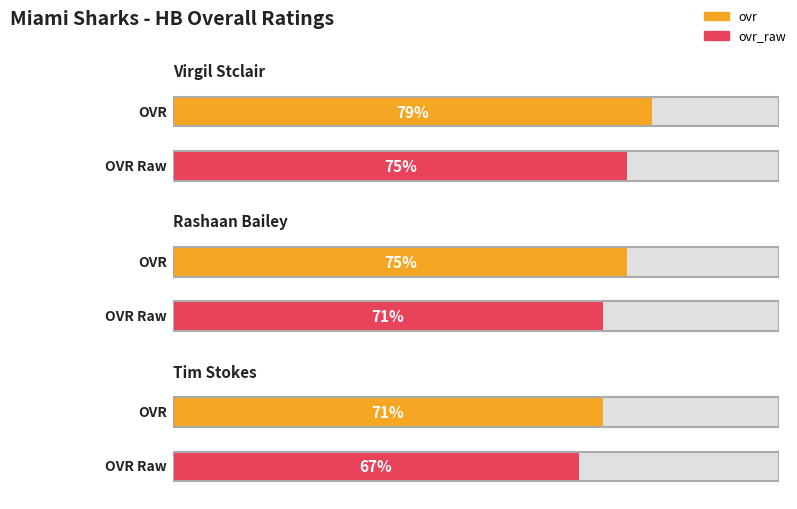

List the series in order of their overall mean, highest first.

ovr, ovr_raw